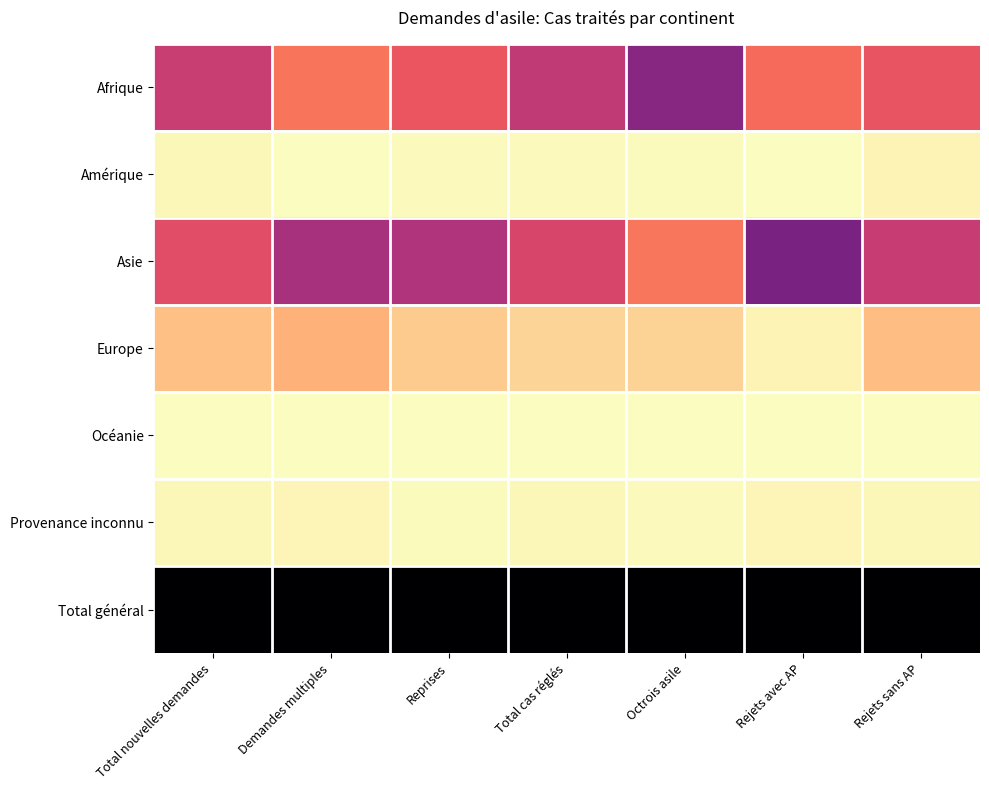

Reading right to left, list all the values displayed in this chart.

Afrique: Rejets sans AP=0.4	Rejets avec AP=0.3	Octrois asile=0.6	Total cas réglés=0.5	Reprises=0.4	Demandes multiples=0.3	Total nouvelles demandes=0.5
Amérique: Rejets sans AP=0.0	Rejets avec AP=0.0	Octrois asile=0.0	Total cas réglés=0.0	Reprises=0.0	Demandes multiples=0.0	Total nouvelles demandes=0.0
Asie: Rejets sans AP=0.5	Rejets avec AP=0.6	Octrois asile=0.3	Total cas réglés=0.4	Reprises=0.5	Demandes multiples=0.5	Total nouvelles demandes=0.4
Europe: Rejets sans AP=0.1	Rejets avec AP=0.0	Octrois asile=0.1	Total cas réglés=0.1	Reprises=0.1	Demandes multiples=0.2	Total nouvelles demandes=0.1
Océanie: Rejets sans AP=0.0	Rejets avec AP=0.0	Octrois asile=0.0	Total cas réglés=0.0	Reprises=0.0	Demandes multiples=0.0	Total nouvelles demandes=0.0
Provenance inconnu: Rejets sans AP=0.0	Rejets avec AP=0.0	Octrois asile=0.0	Total cas réglés=0.0	Reprises=0.0	Demandes multiples=0.0	Total nouvelles demandes=0.0
Total général: Rejets sans AP=1.0	Rejets avec AP=1.0	Octrois asile=1.0	Total cas réglés=1.0	Reprises=1.0	Demandes multiples=1.0	Total nouvelles demandes=1.0